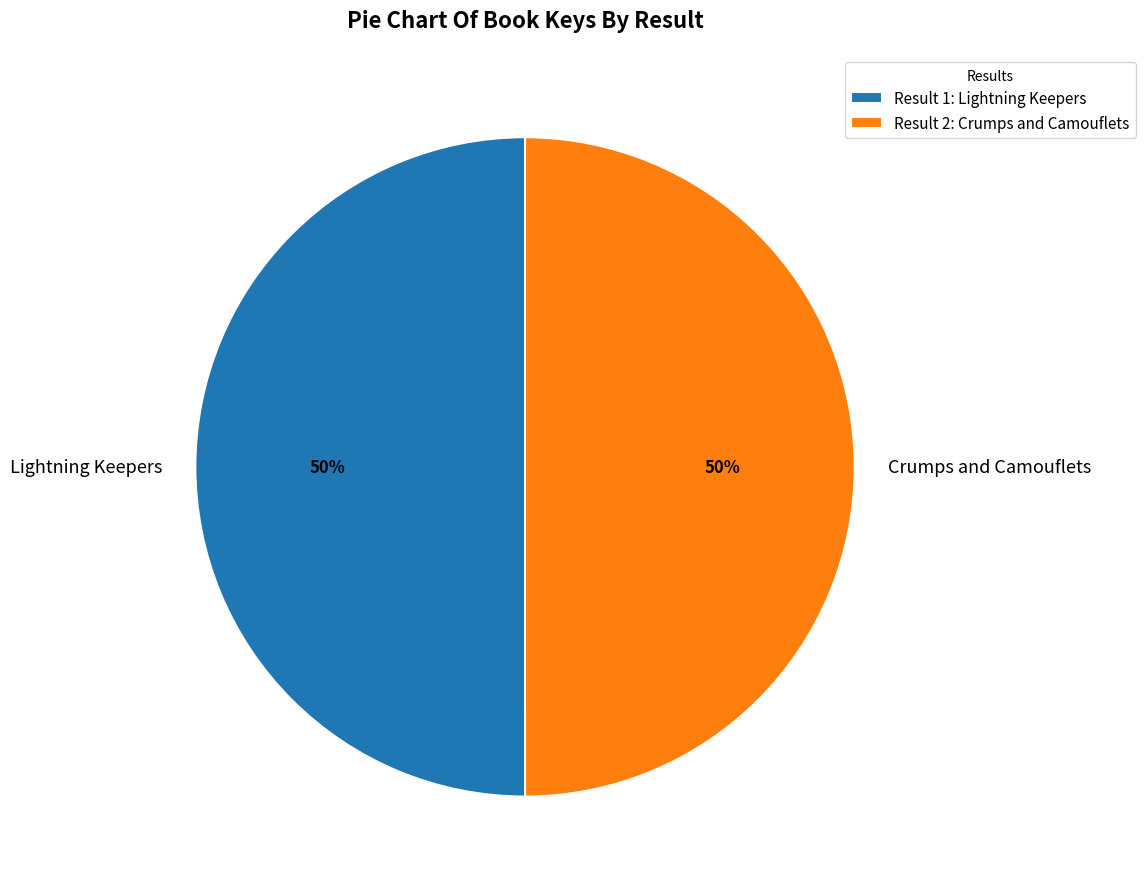

Approximately how many times larger is the value at Crumps and Camouflets compared to Lightning Keepers?

1.0